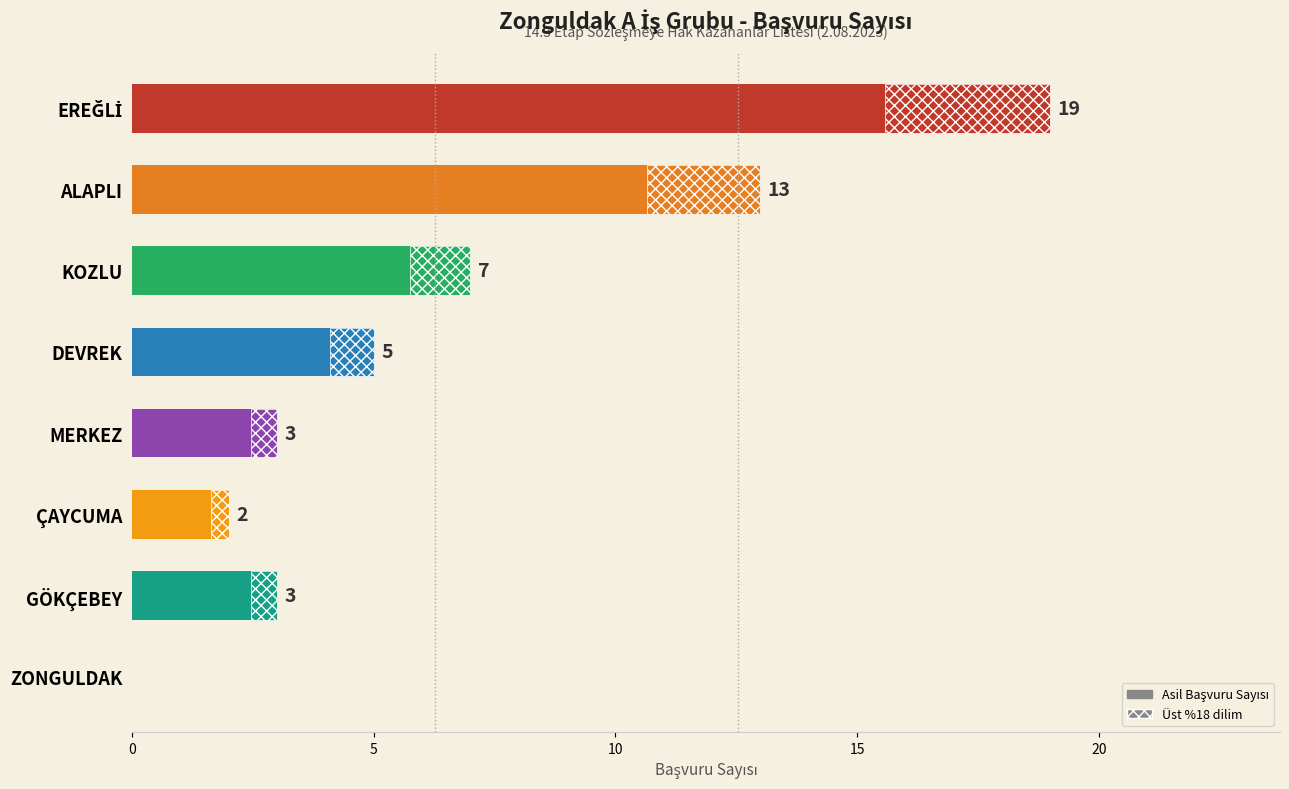

The value at DEVREK is 7. True or false?

False